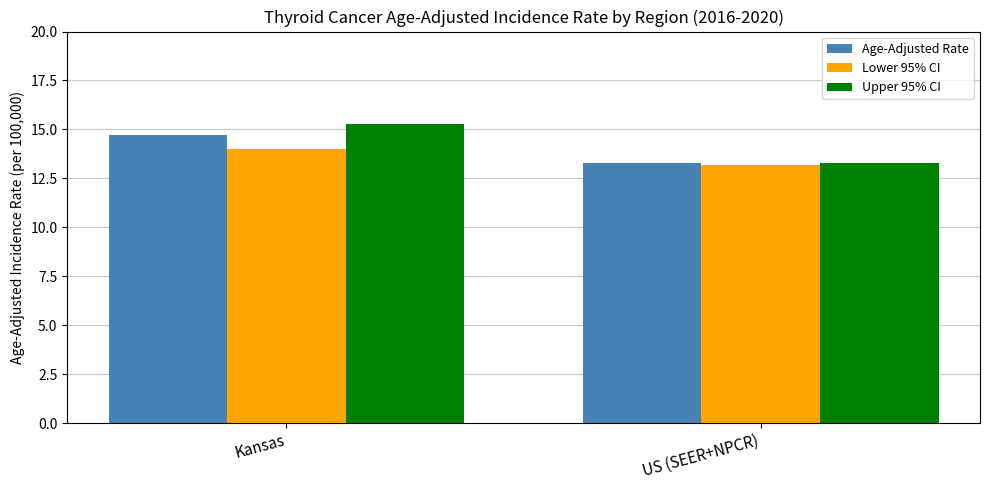

Which series has the widest spread of values?

Upper 95% CI